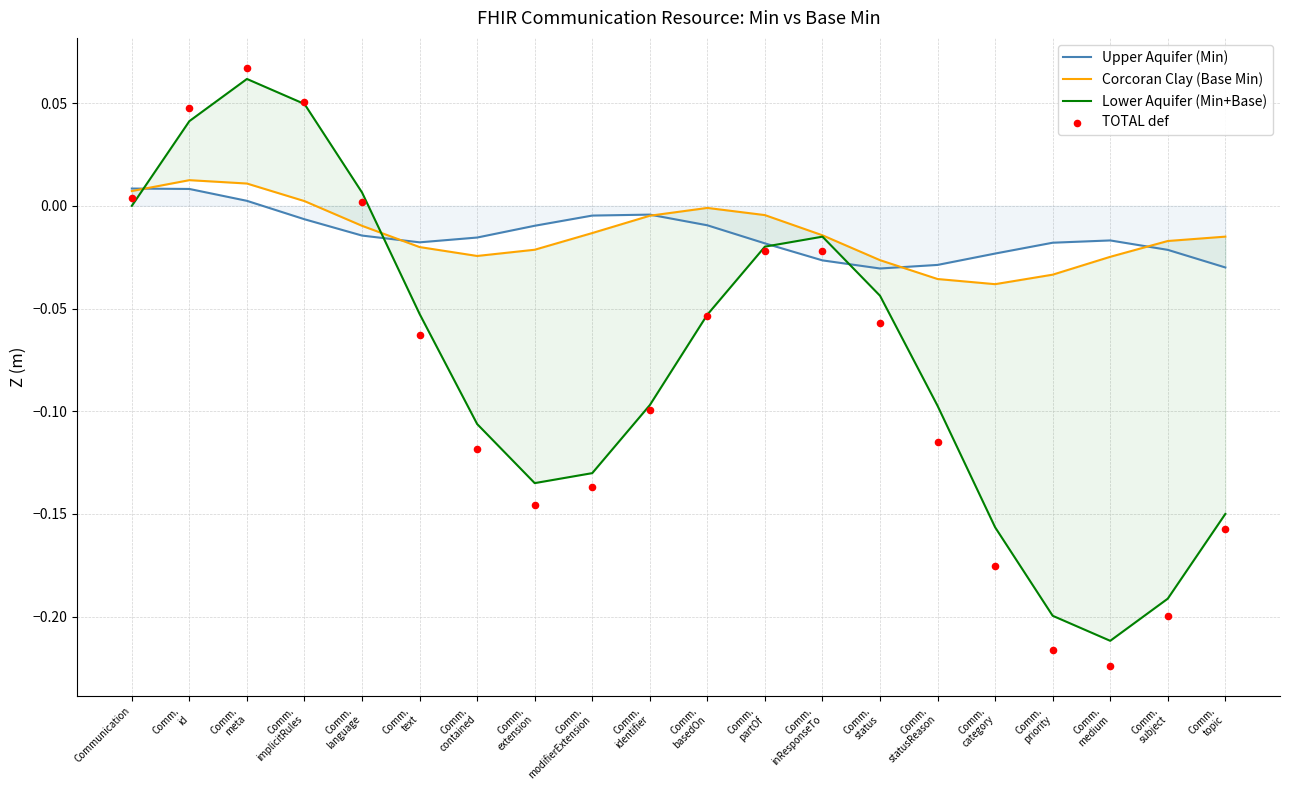

Which series has the largest total across all categories?

Corcoran Clay (Base Min)